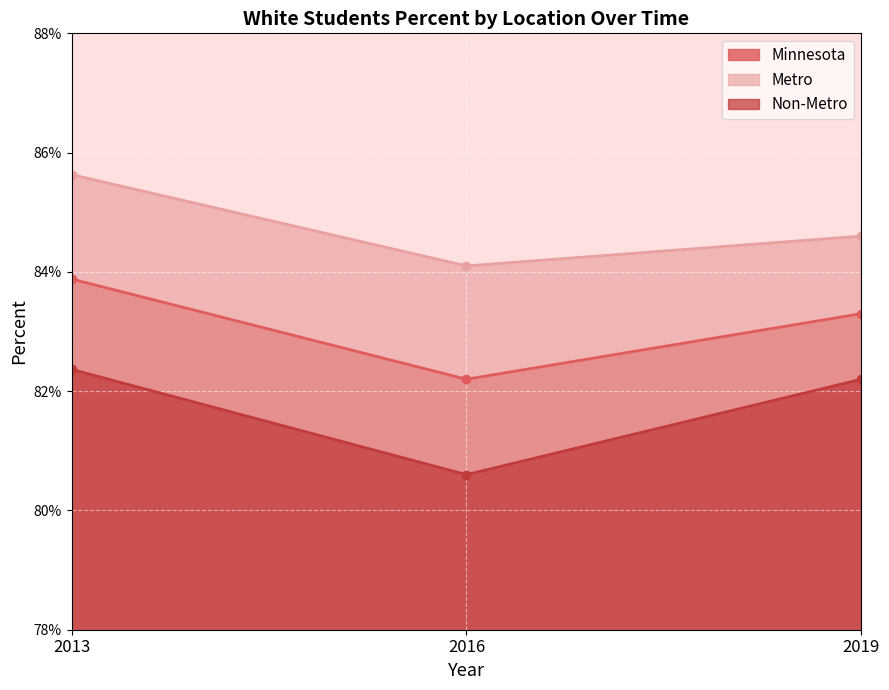

What is the average value of the Metro series?

0.8